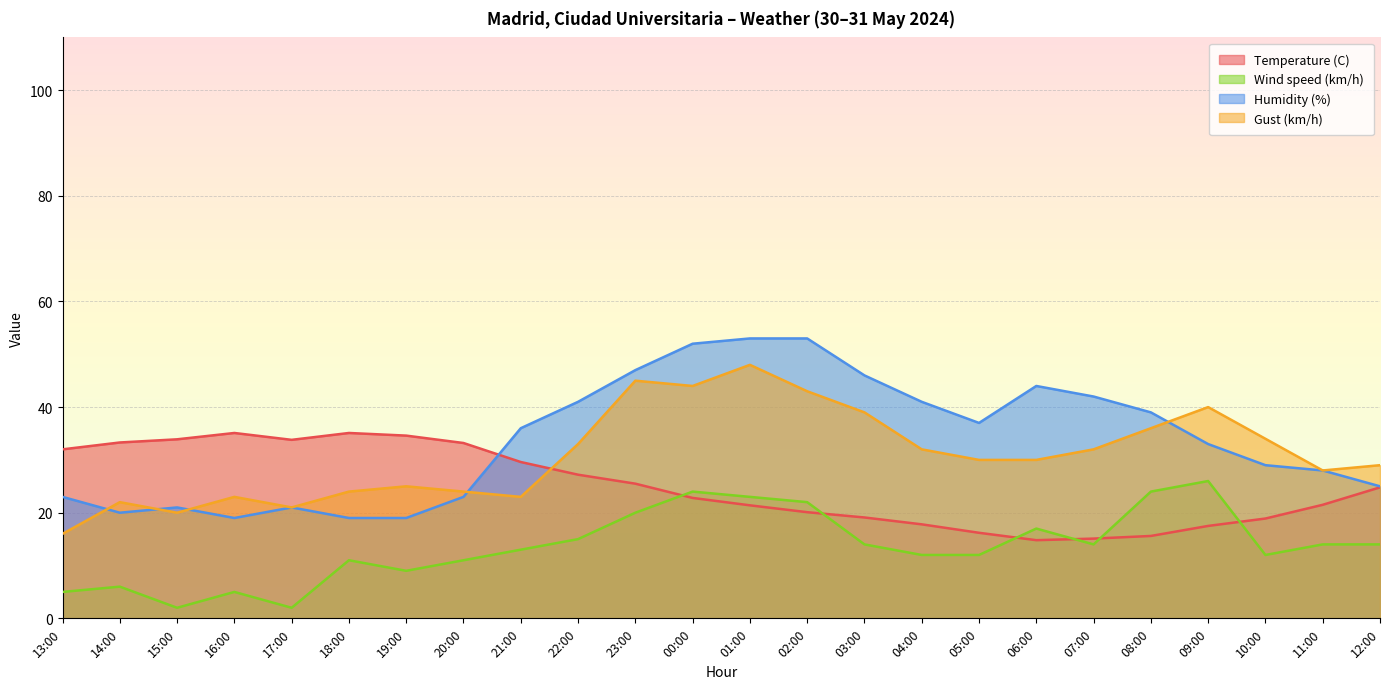

In Humidity (%), how many points are lower than both neighbors (excluding endpoints)?

3